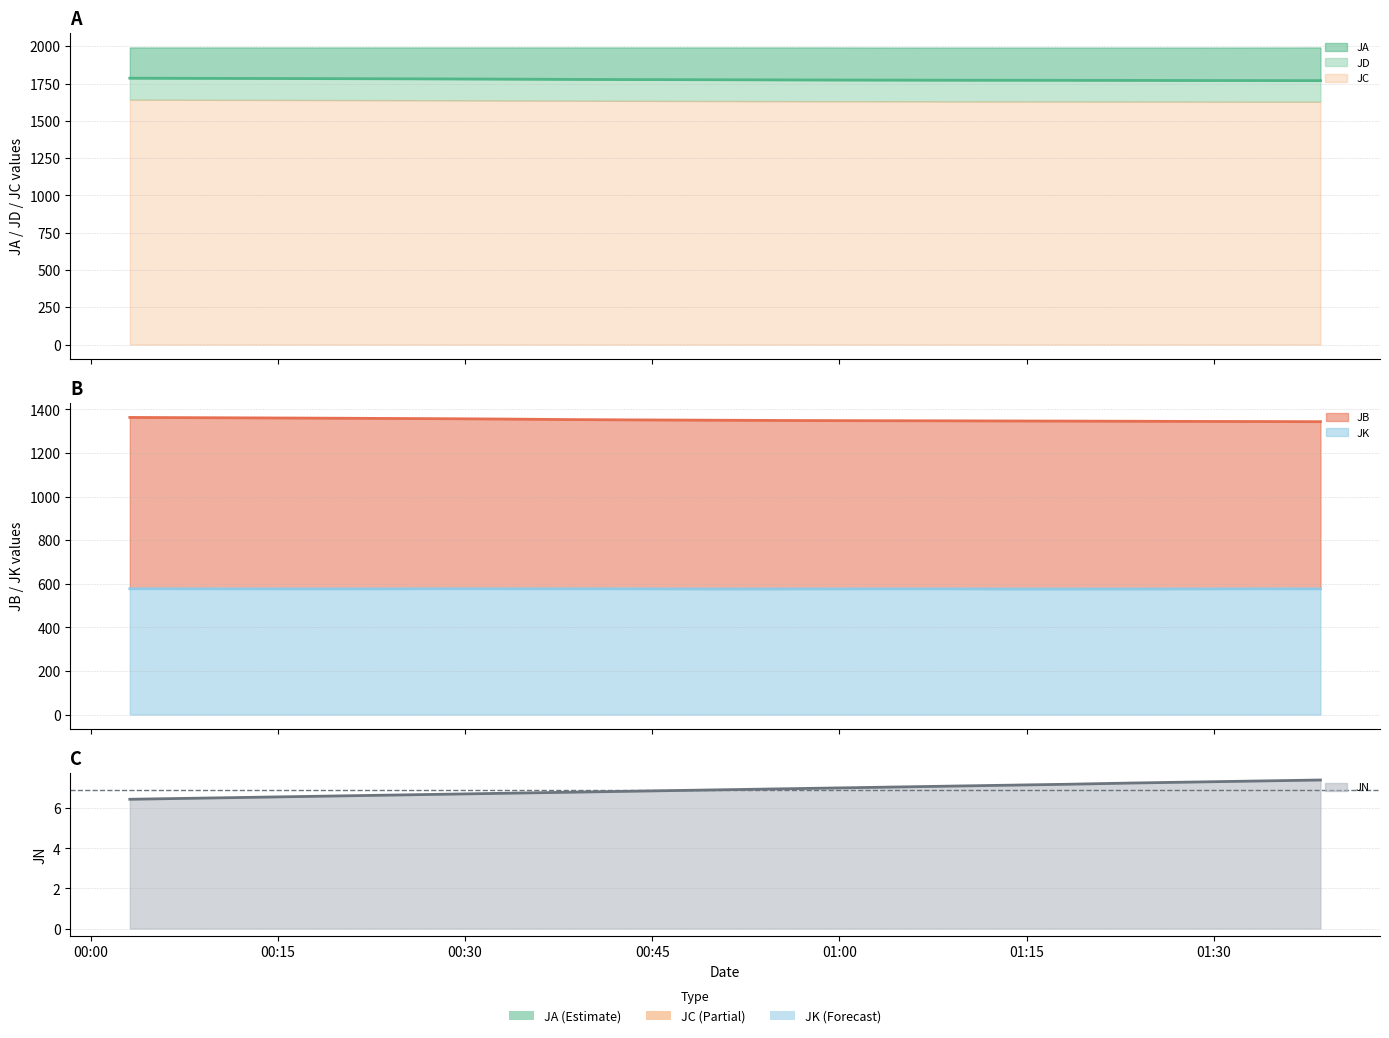

Which label corresponds to the largest value in the chart?

2018-08-16 00:03:08